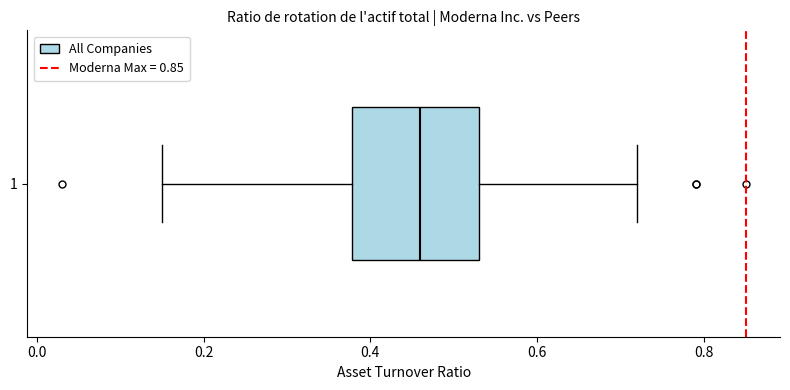

Transcribe this box plot: give where the median line is, the range the box spans, and where the two whiskers end, as read against the x-axis. The values are not printed on the chart, so give them approximately, as read against the axis.

median 0.46, box 0.38 to 0.54, whiskers 0.16 to 0.72